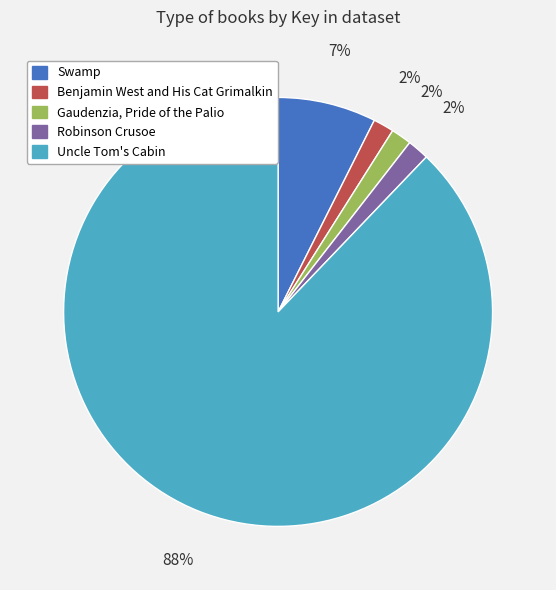

What percentage is the Robinson Crusoe slice, to the nearest percent?

2%